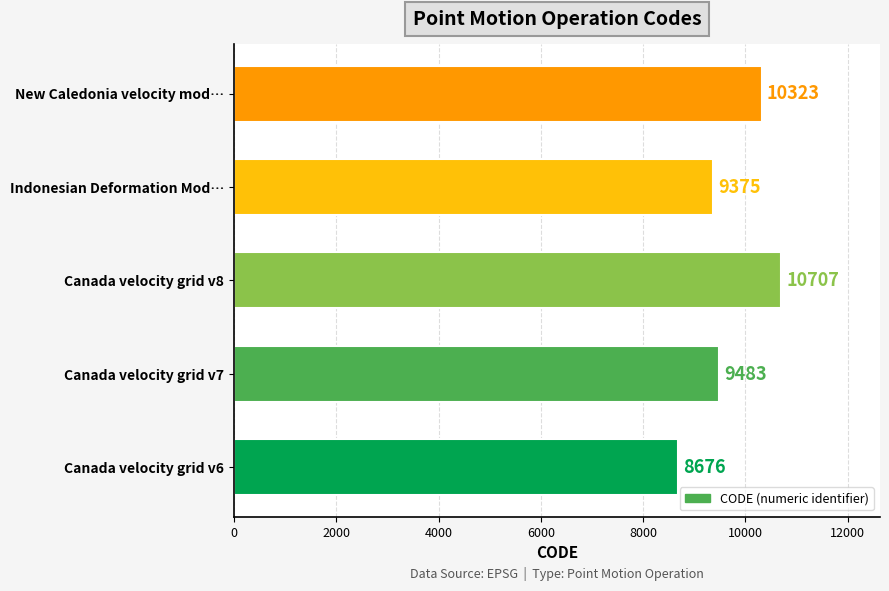

At which category does the chart reach its peak across all series?

Canada velocity grid v8